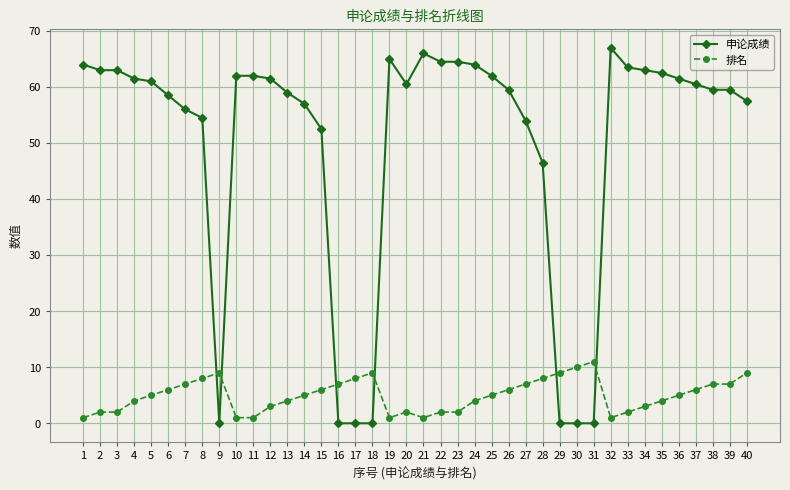

Which series has the largest total across all categories?

申论成绩